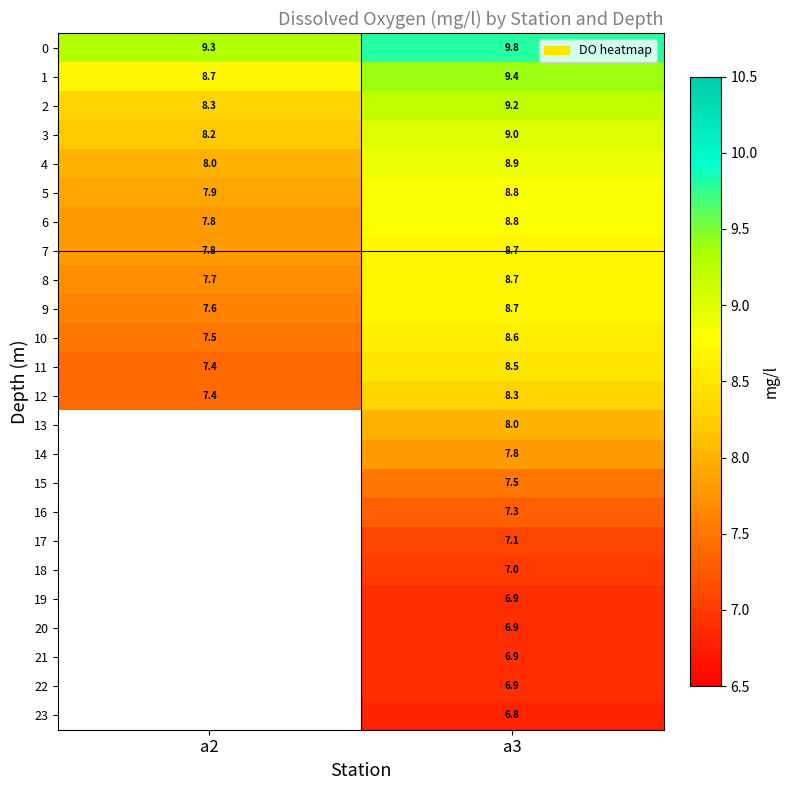

Is it true that 23 equals 11.9 at a3?

False